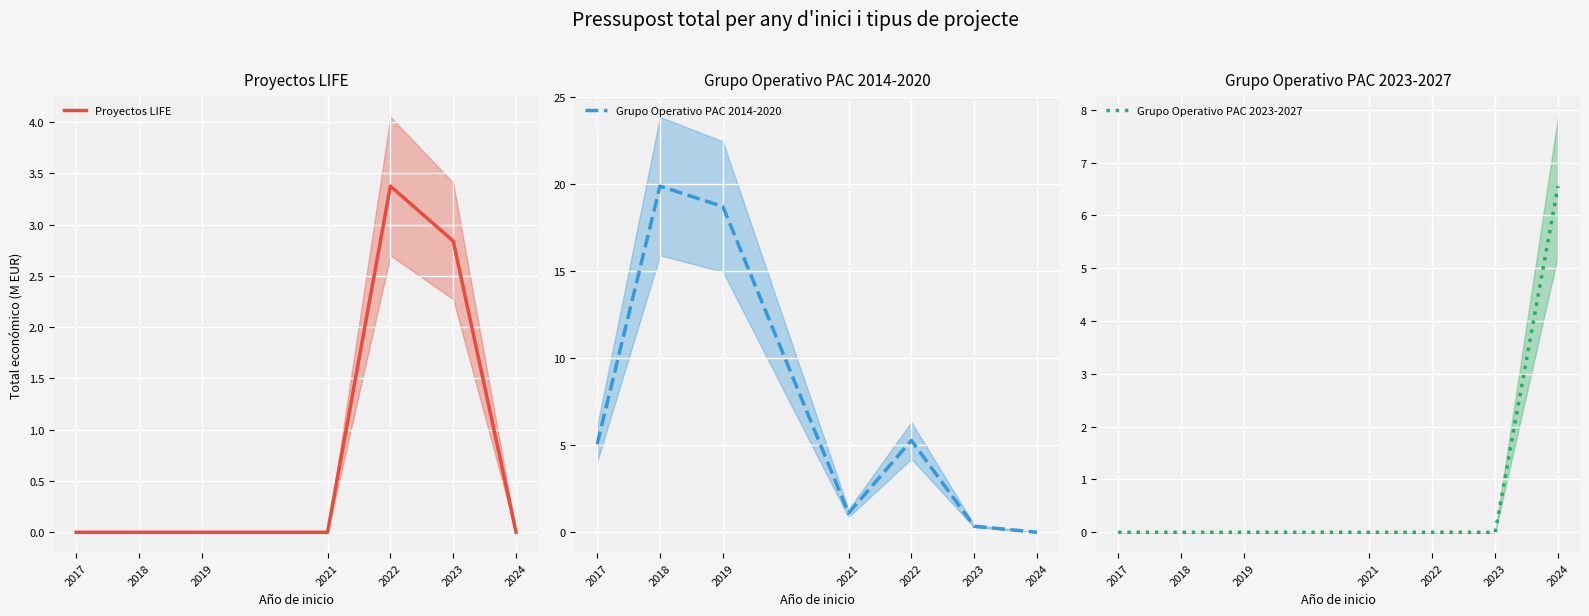

Rank the categories by Grupo Operativo PAC 2014-2020 value from highest to lowest.

2018, 2019, 2022, 2017, 2021, 2023, 2024